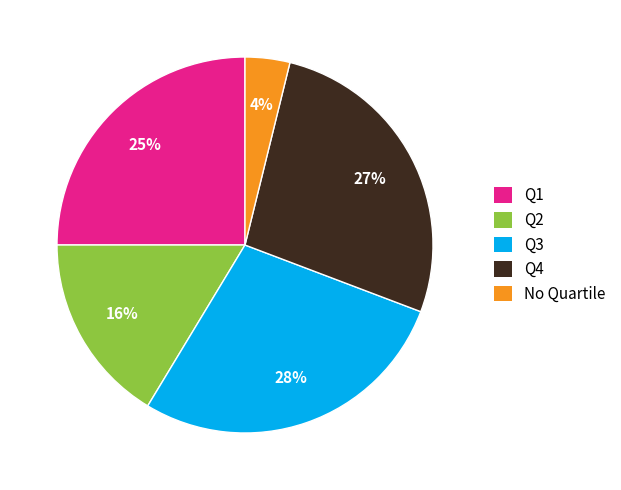

Is there a majority slice in this chart?

No